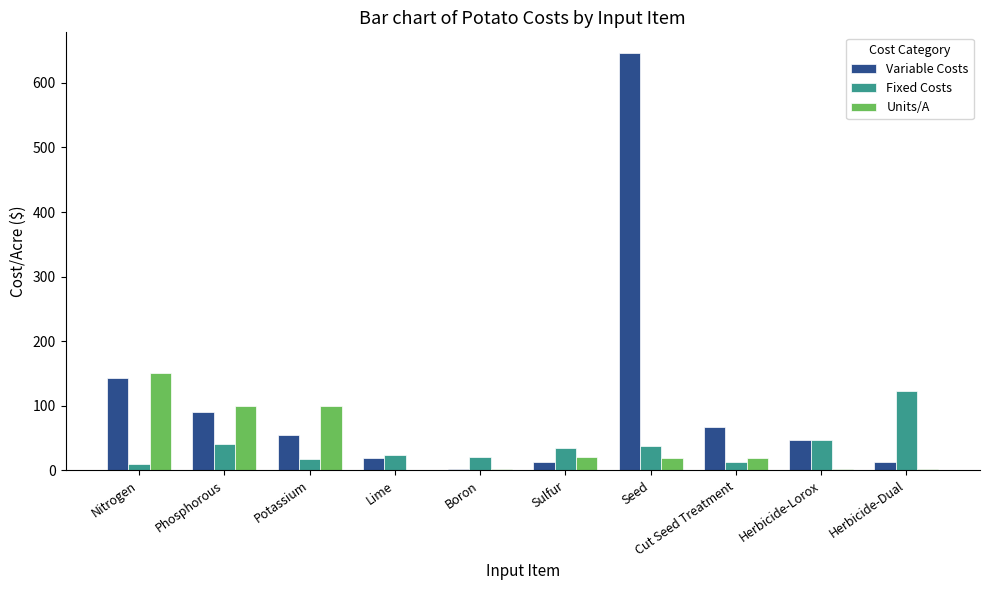

How many data points does each series have?

10